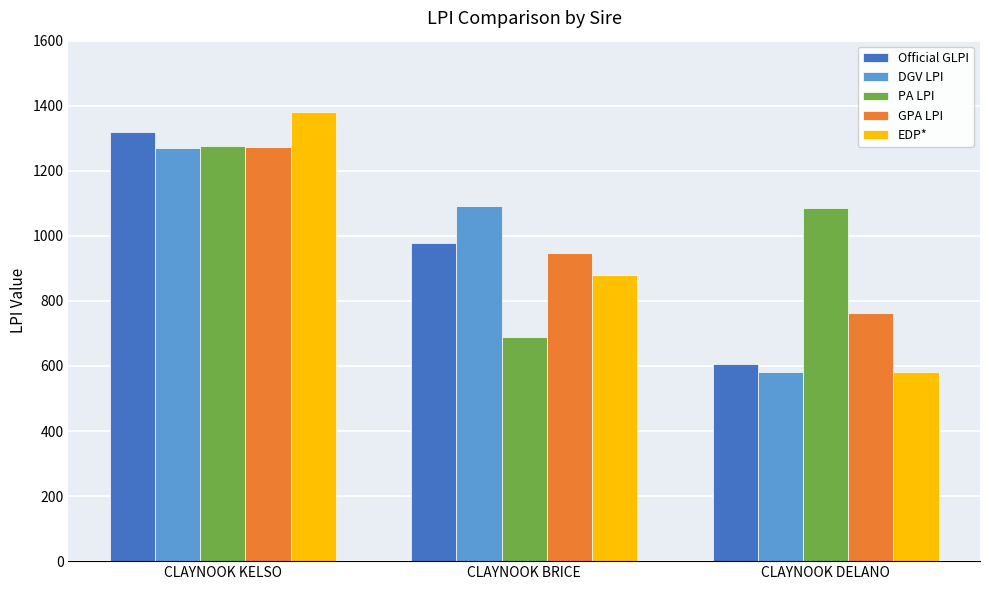

At how many categories does at least one series exceed 669?

3